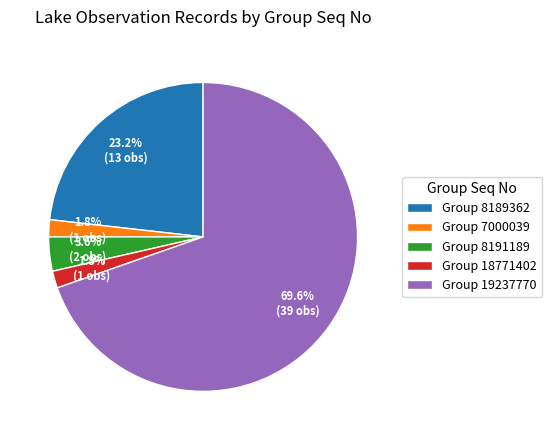

How many slices are in this pie chart?

5